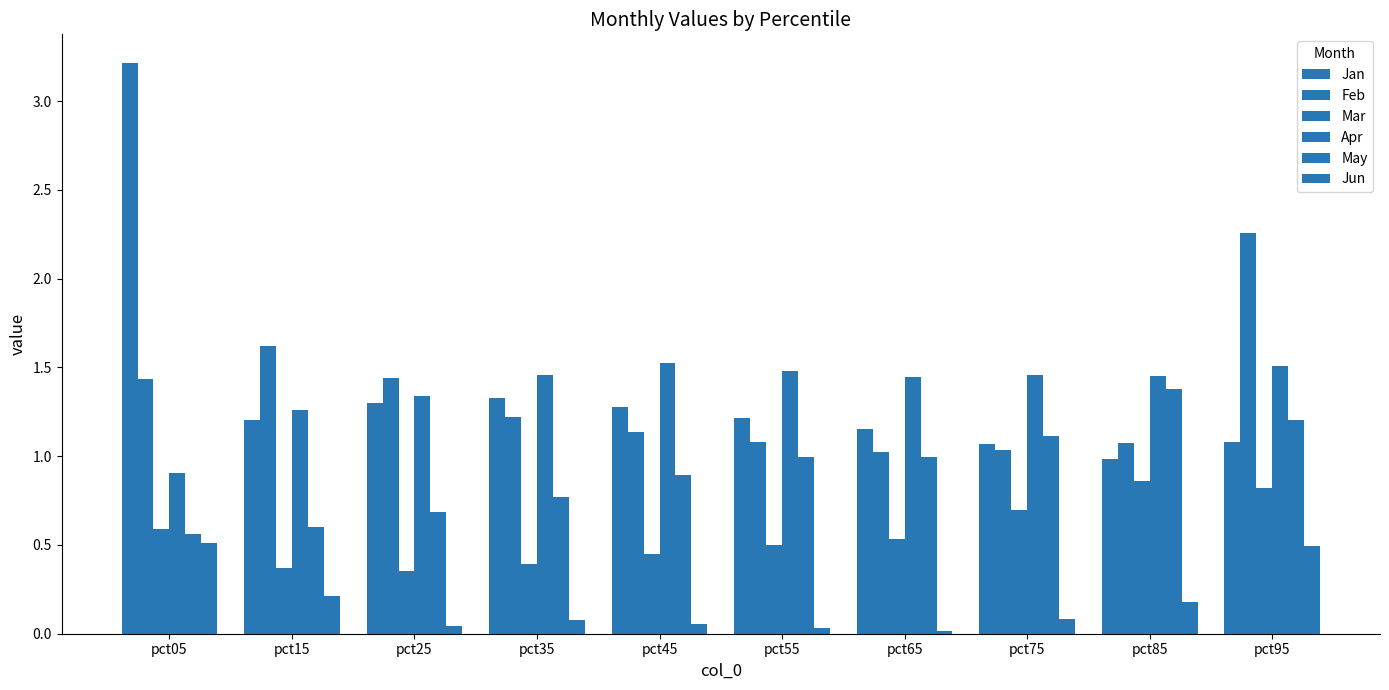

How many bars are there in total?

60